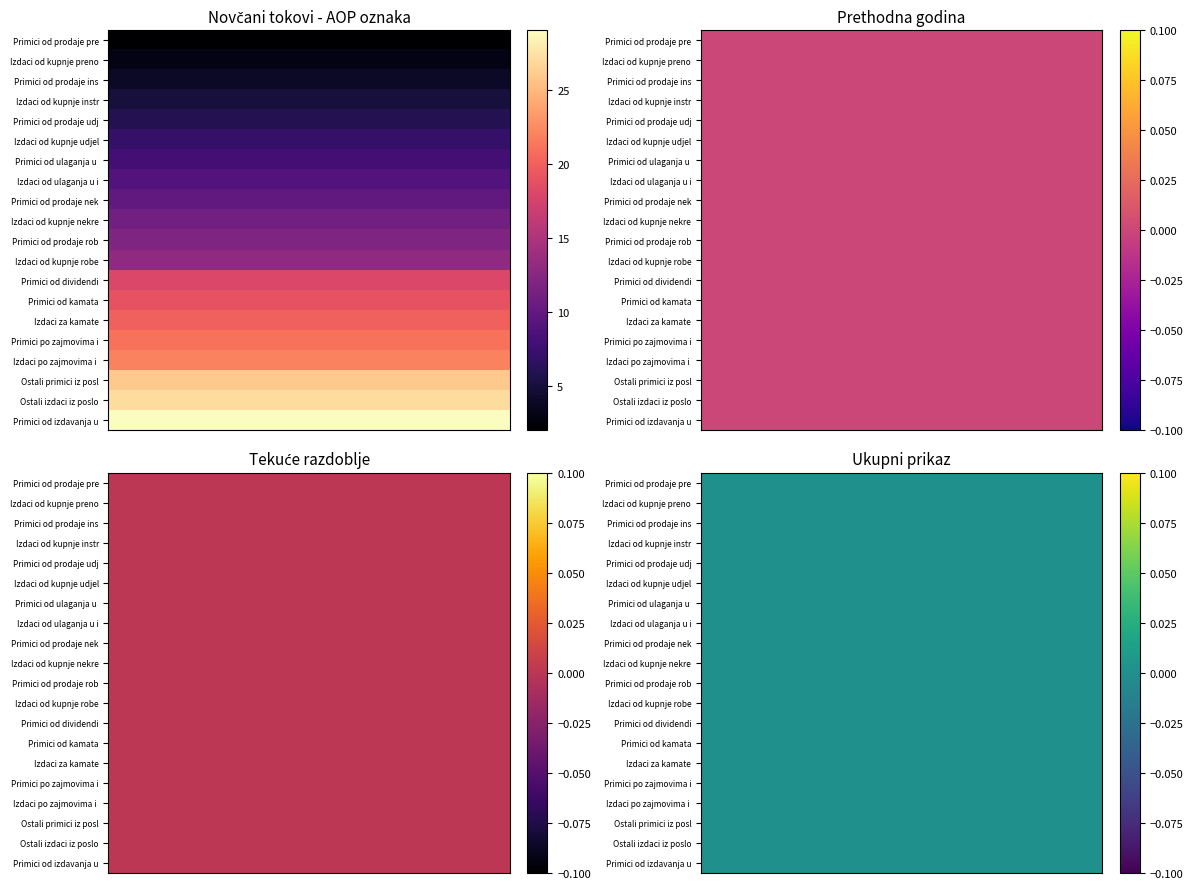

The Izdaci od kupnje prenosivih vrijednosnica series shows 2 at 0. True or false?

False